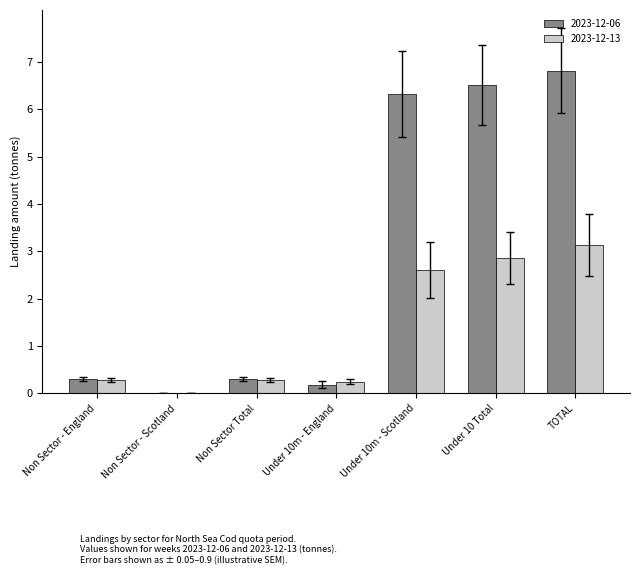

Between Non Sector Total and Under 10m - Scotland, which series saw the biggest shift?

2023-12-06